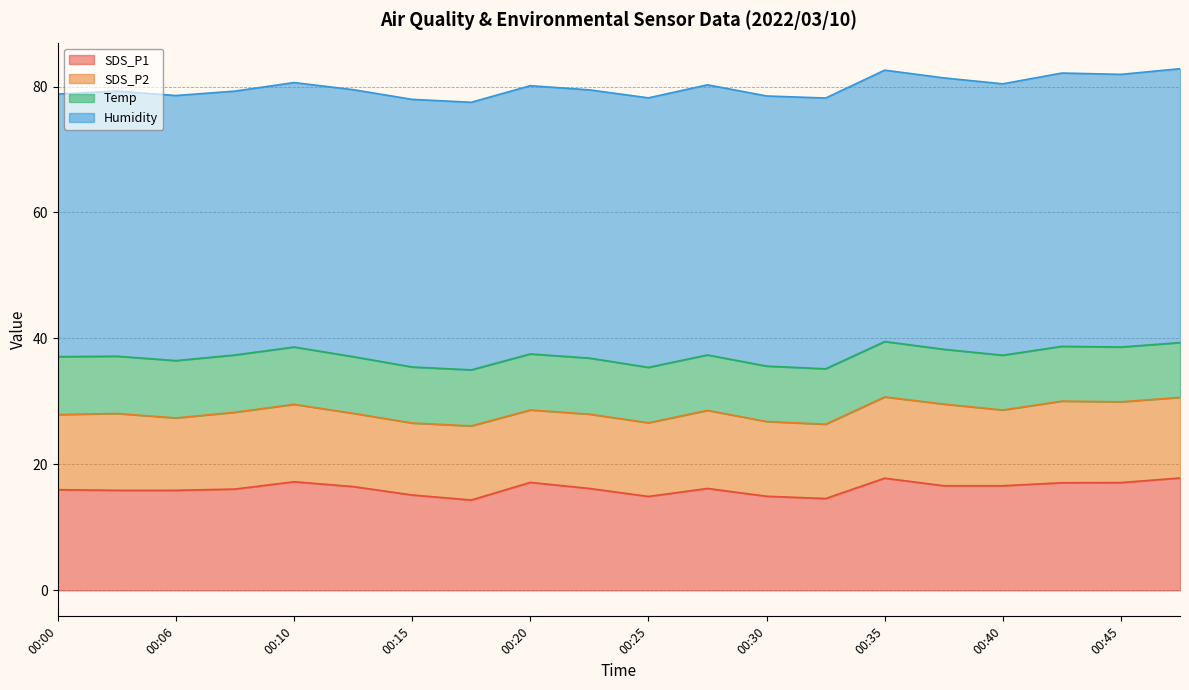

What is the value of the SDS_P2 point at the 11th from the left?

11.7